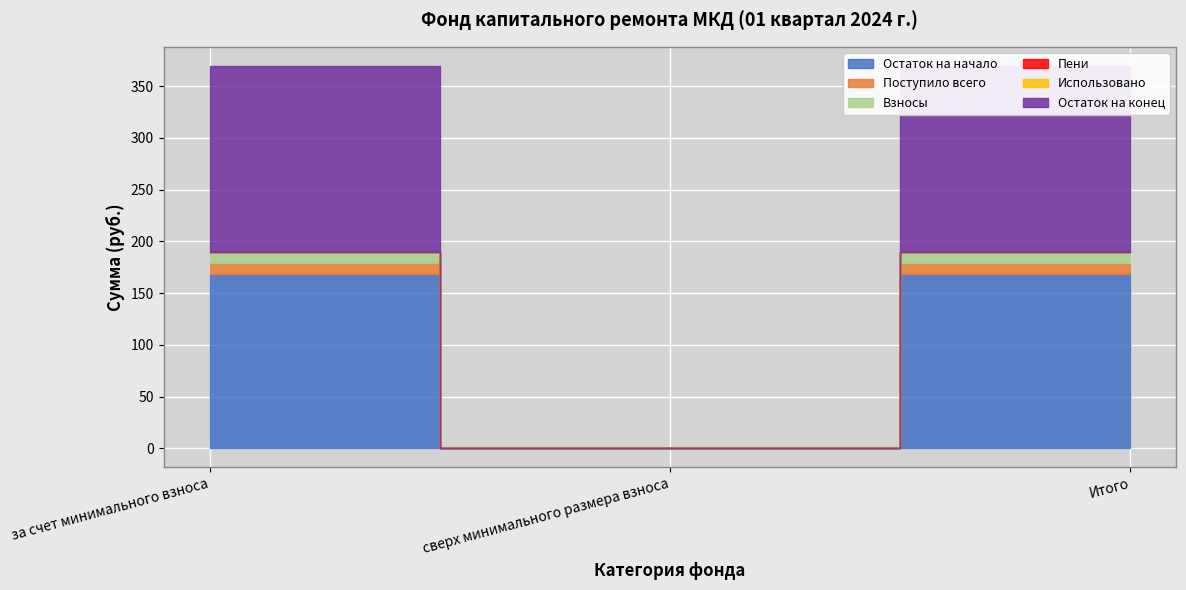

Which series has the widest spread of values?

Остаток на конец